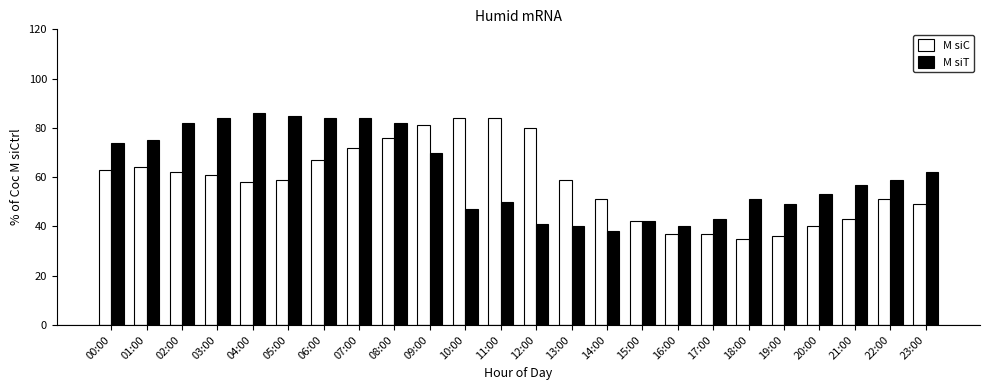

Is the value of M siC at 17:00 greater than the value of M siT at 23:00?

No